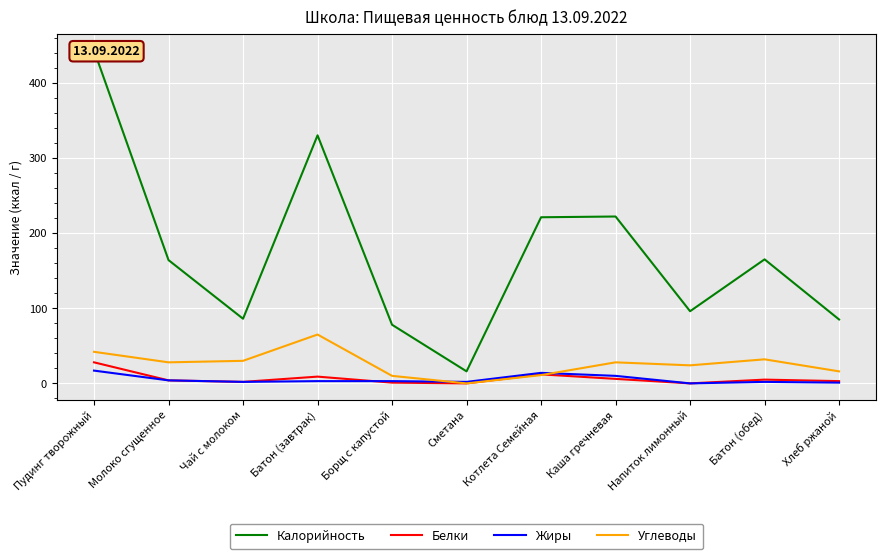

Which series has the largest range (max minus min)?

Калорийность